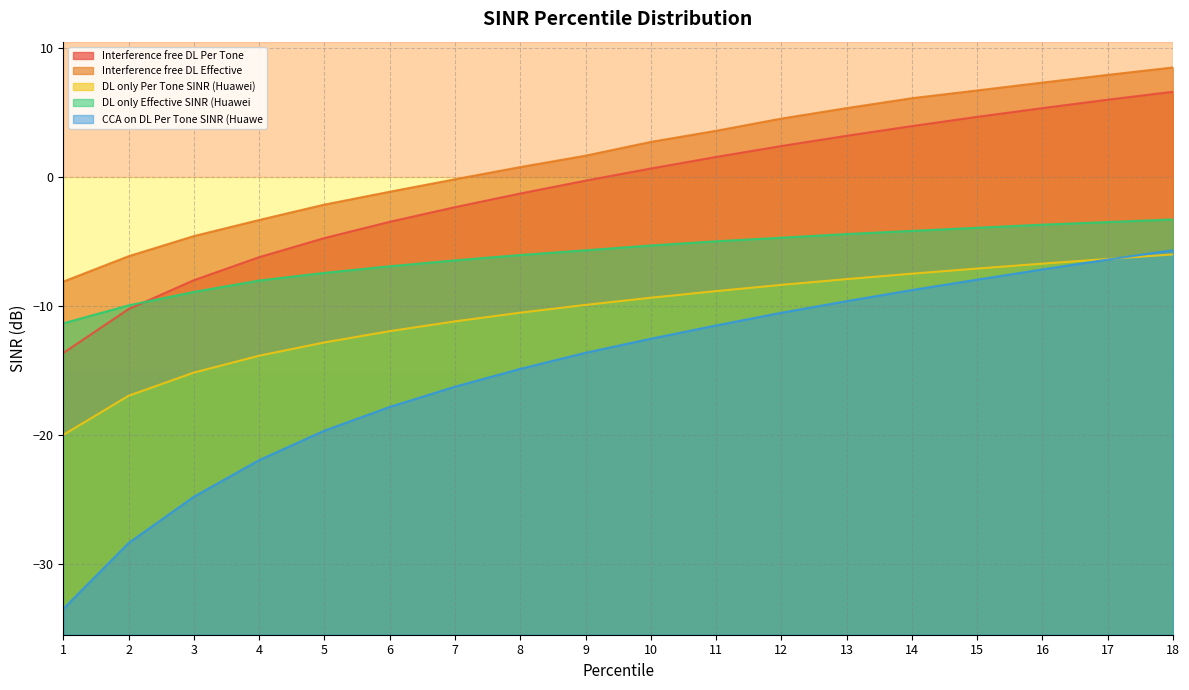

How many values in the Test 2 - DL only Effective SINR (Huawei) series are below -5?

10